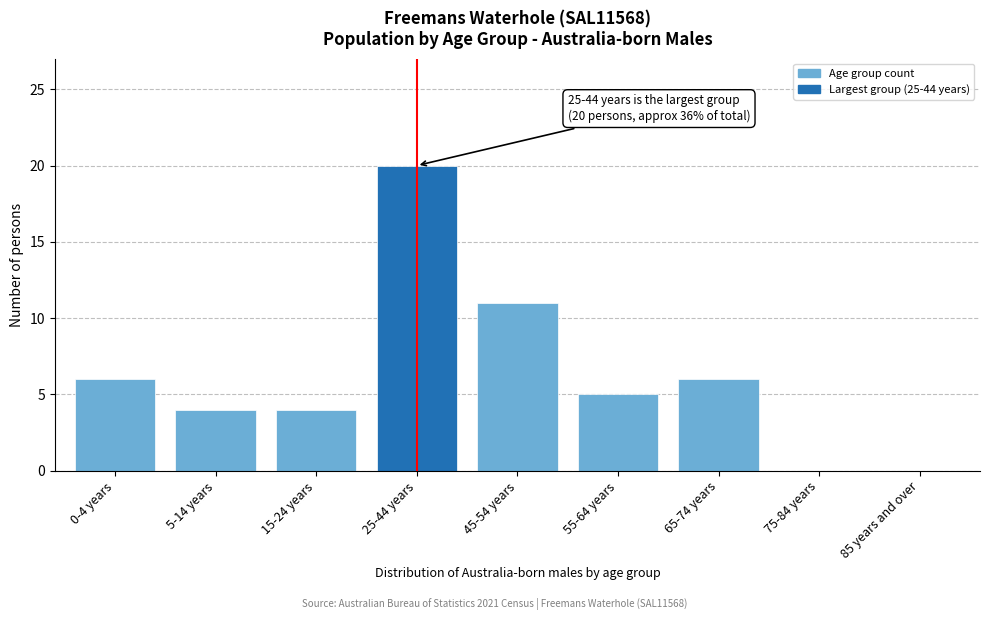

Reading left to right, what are all the values shown in this chart?

0-4 years=6	5-14 years=4	15-24 years=4	25-44 years=20	45-54 years=11	55-64 years=5	65-74 years=6	75-84 years=0	85 years and over=0